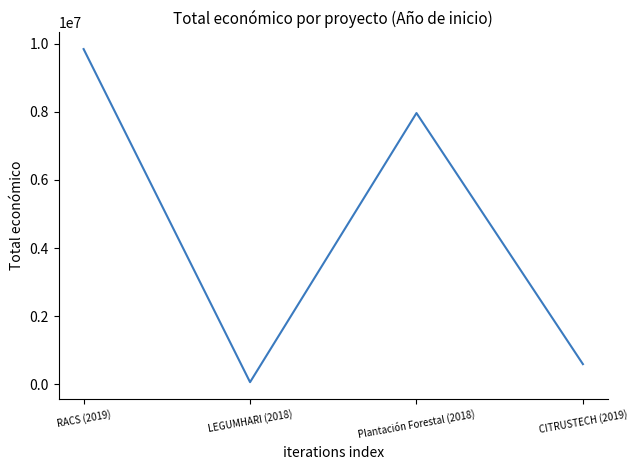

Is it true that the value at LEGUMHARI (2018) is 57500?

True